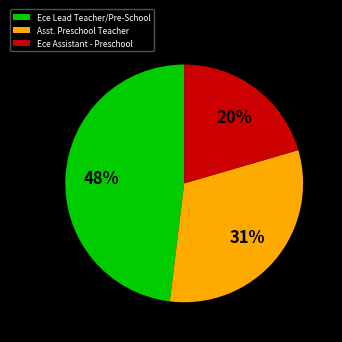

Is Ece Assistant - Preschool the majority of the pie?

No